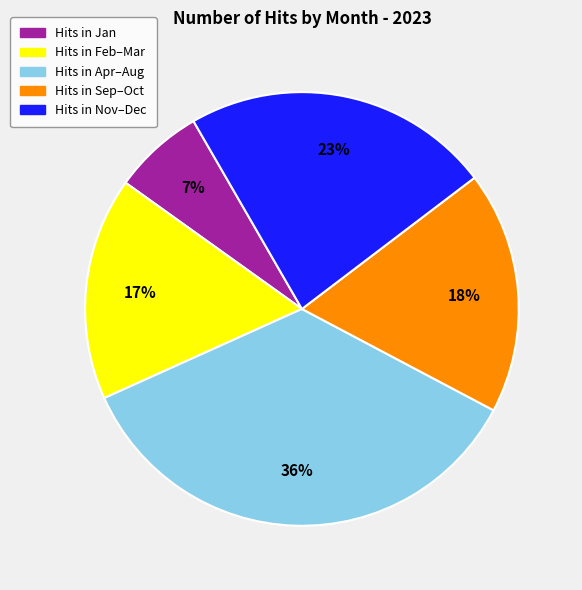

To the nearest percent, what is the difference between the largest and smallest slice percentages?

29%